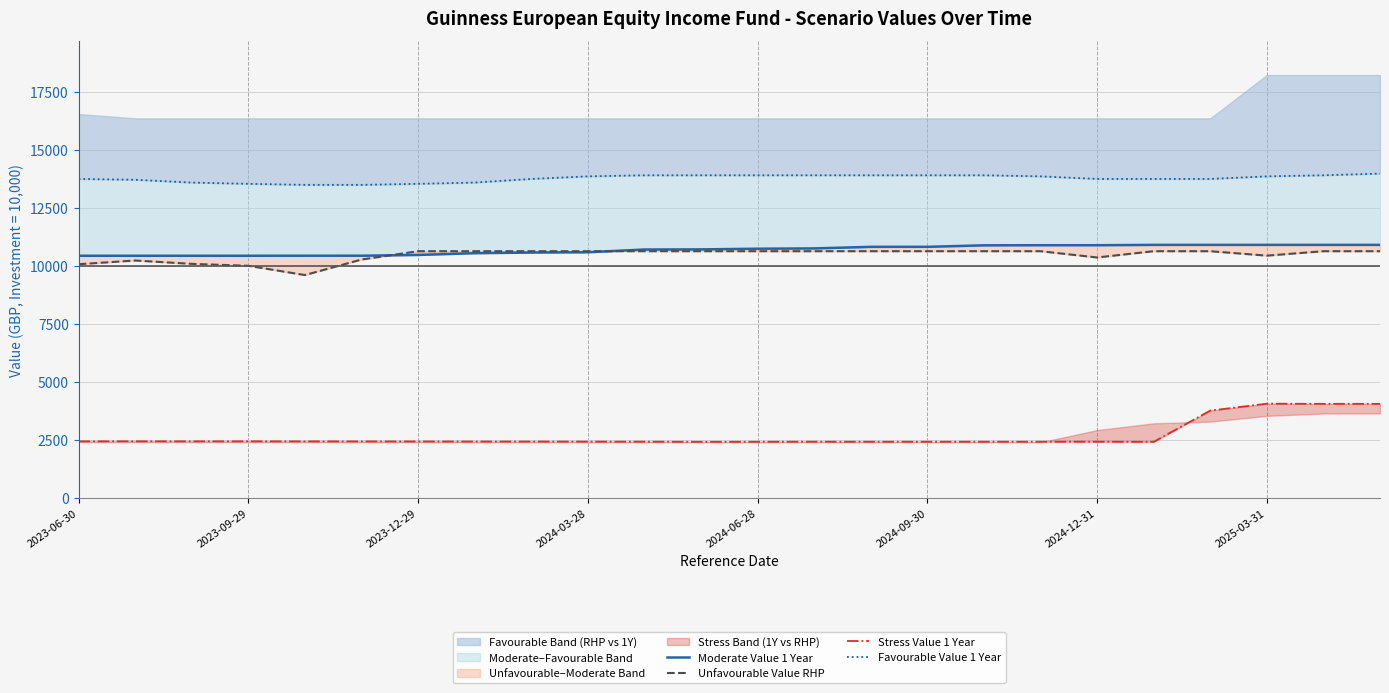

True or false: Stress Value 1 Year has more than 1 points higher than both neighbors.

True